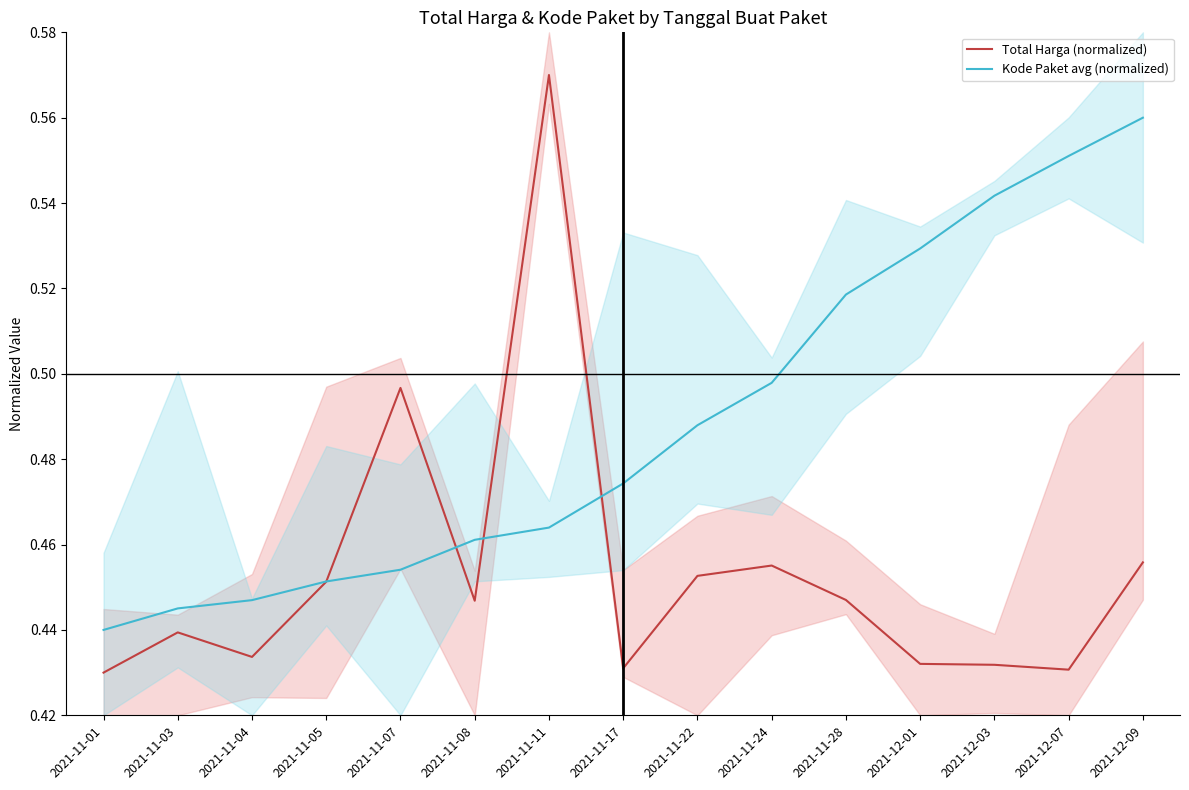

What is the minimum value for Kode Paket avg (normalized)?

0.4